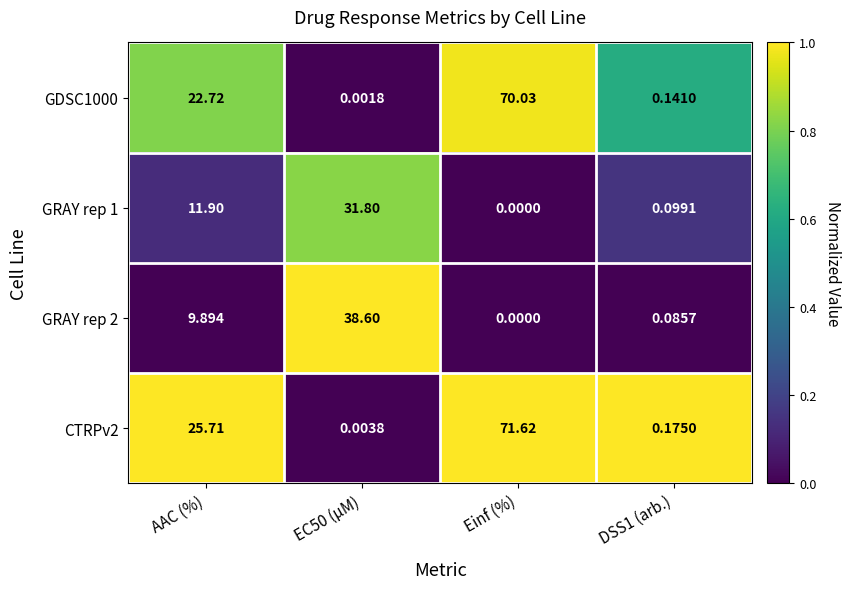

Rank the series at DSS1 (arb.) from highest to lowest value.

CTRPv2, GDSC1000, GRAY rep 1, GRAY rep 2